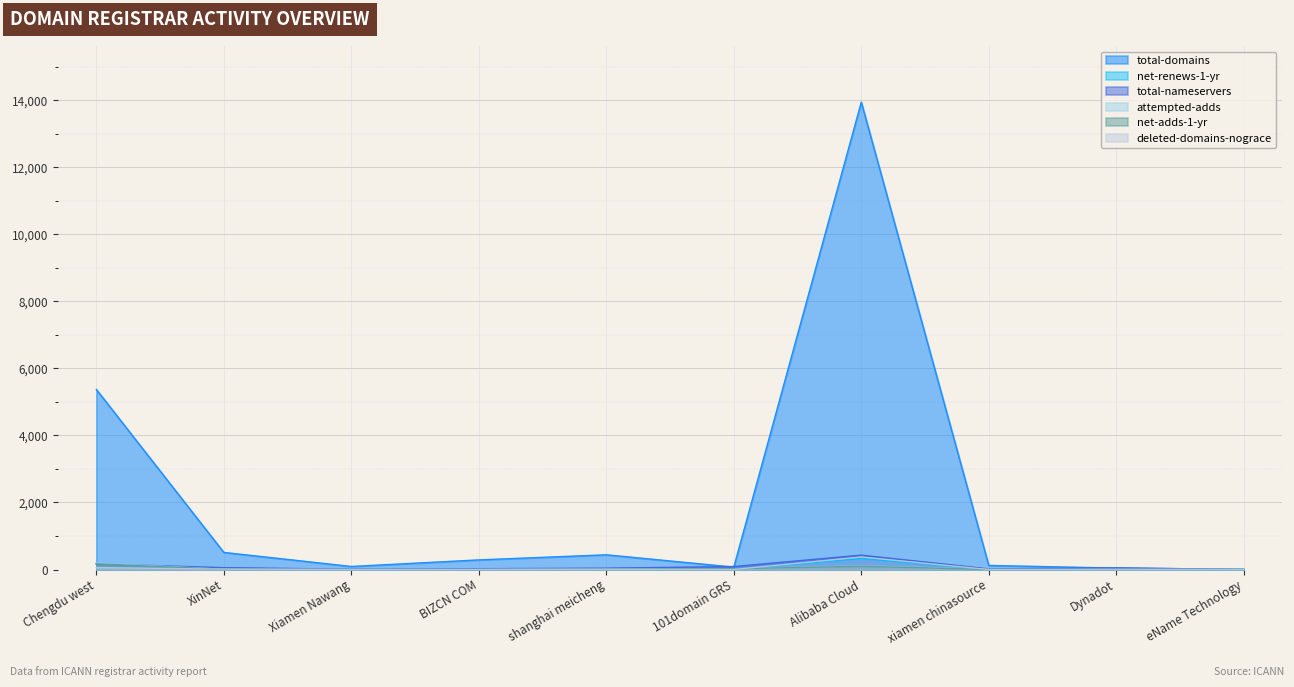

Where do net-adds-1-yr and attempted-adds first cross each other?

101domain GRS and Alibaba Cloud